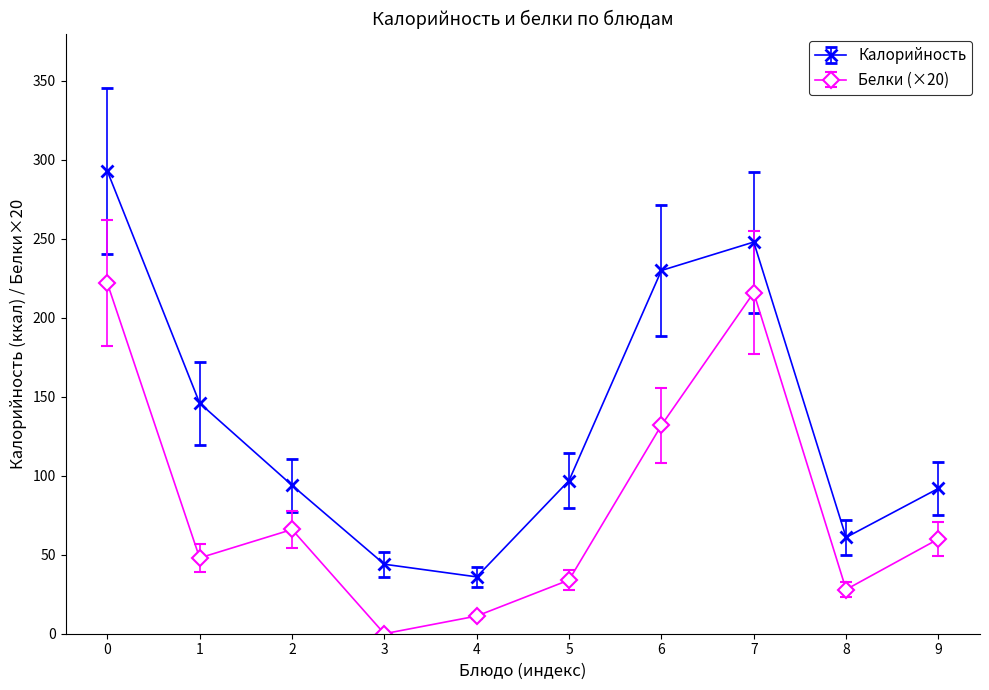

Which series changed the most between 0 and 2?

Калорийность